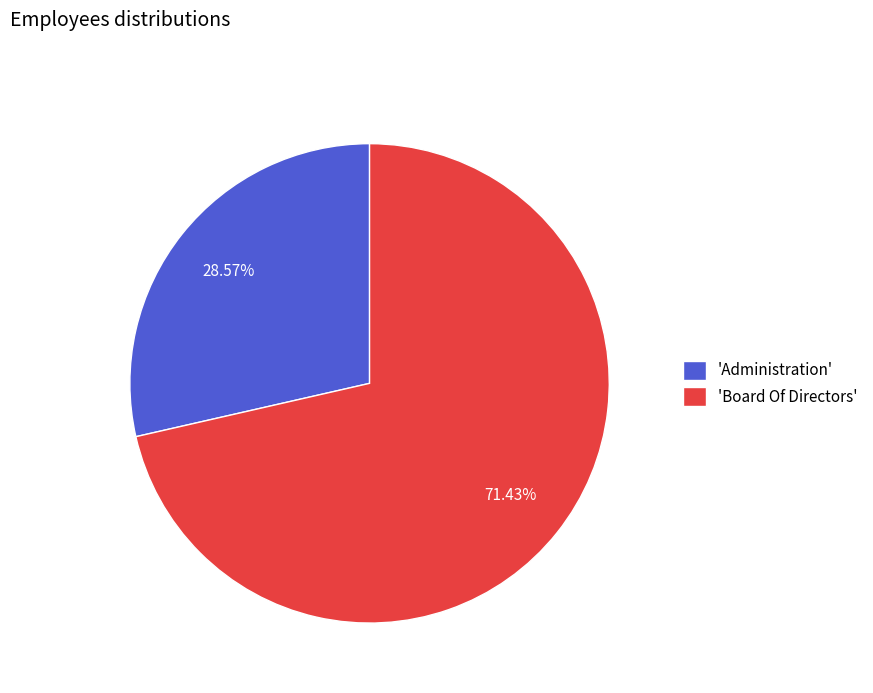

Which category has the biggest portion of the pie?

'Board Of Directors'